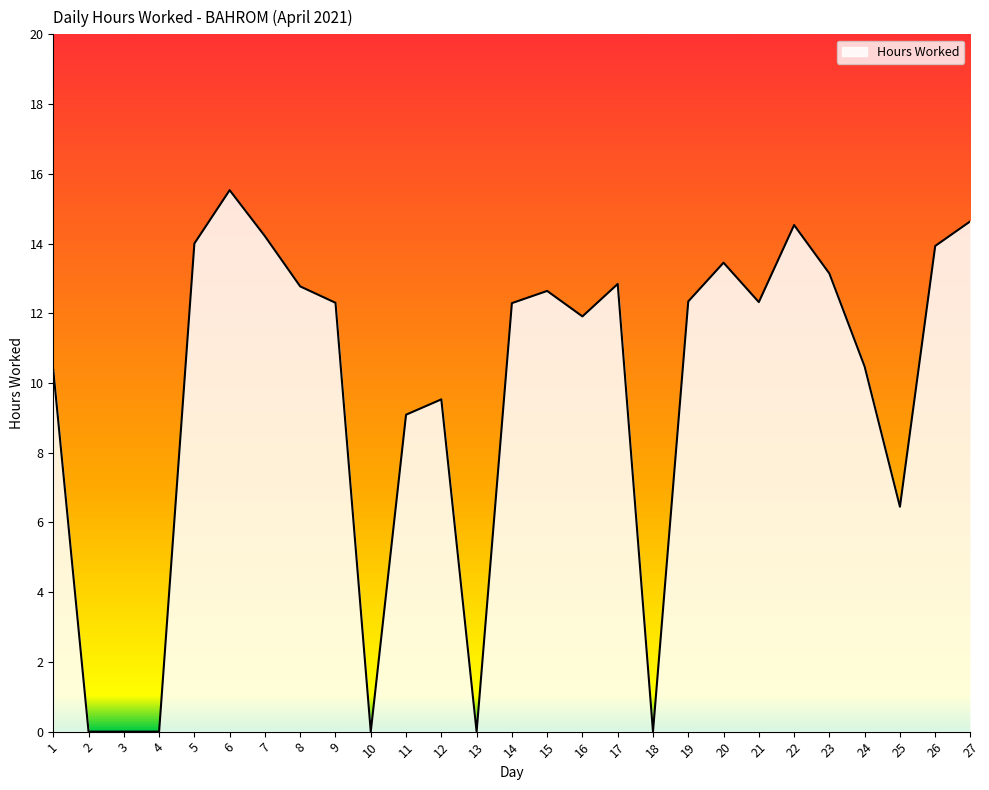

What is the greatest value displayed?

15.5